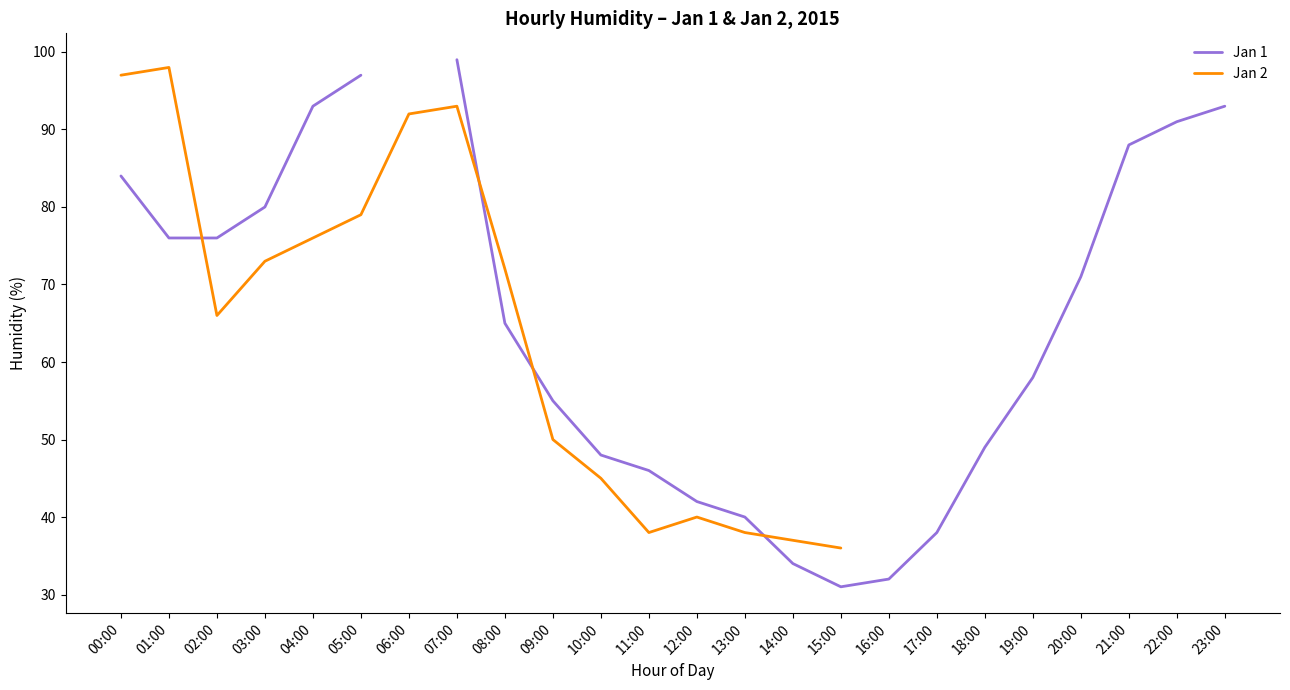

In Jan 2, how many points are higher than both neighbors (excluding endpoints)?

3